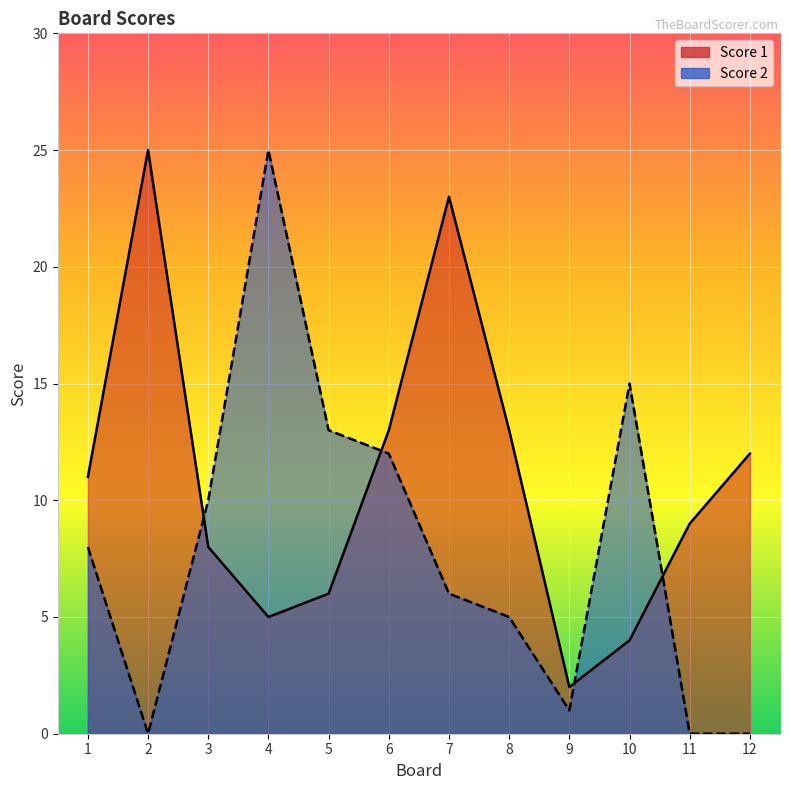

What is the average value of the Score 1 series?

11